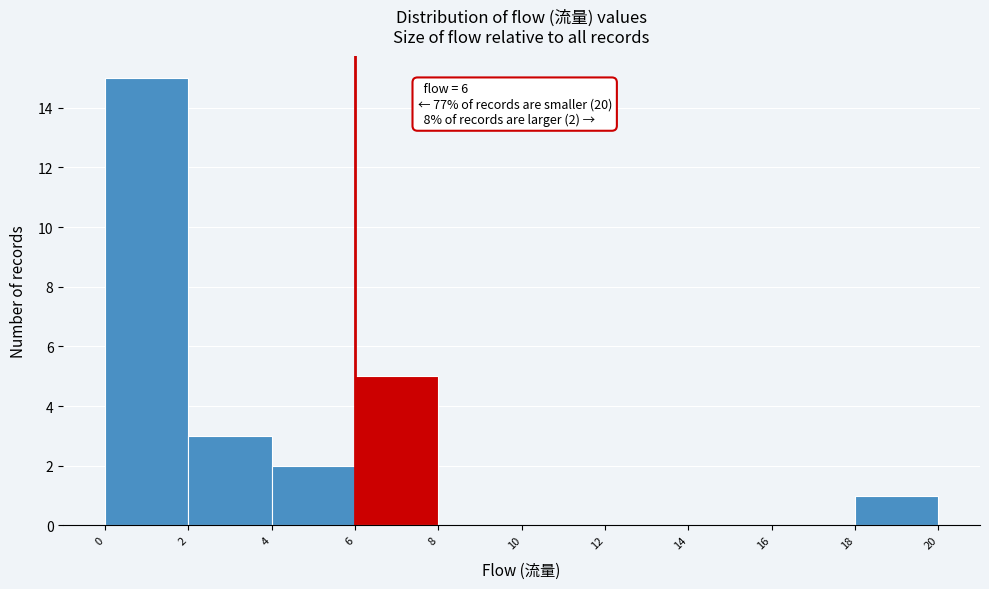

Over which range of the x-axis is the bar tallest?

0 to 2